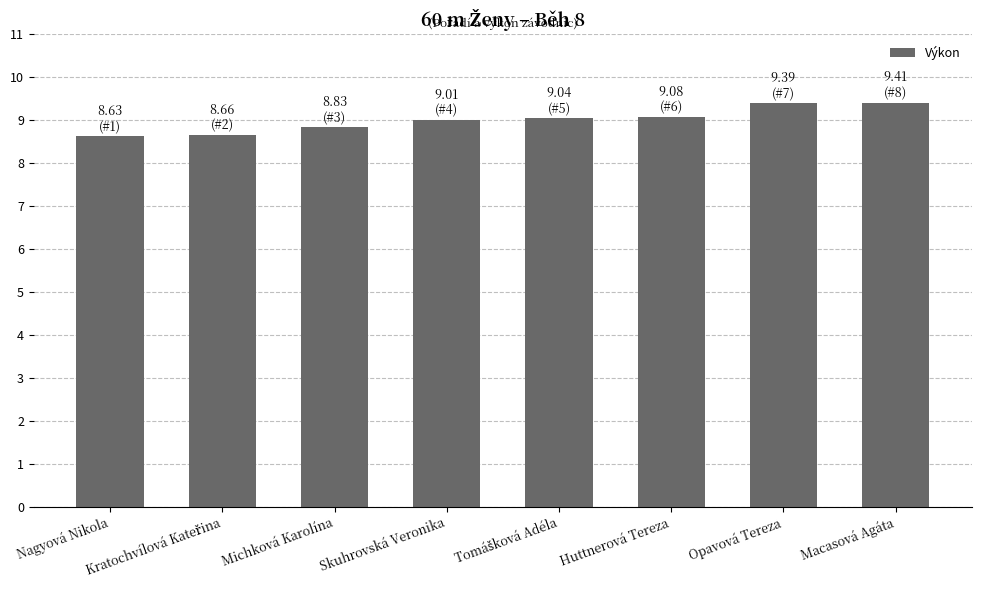

What value does the data have at Michková Karolína?

8.8